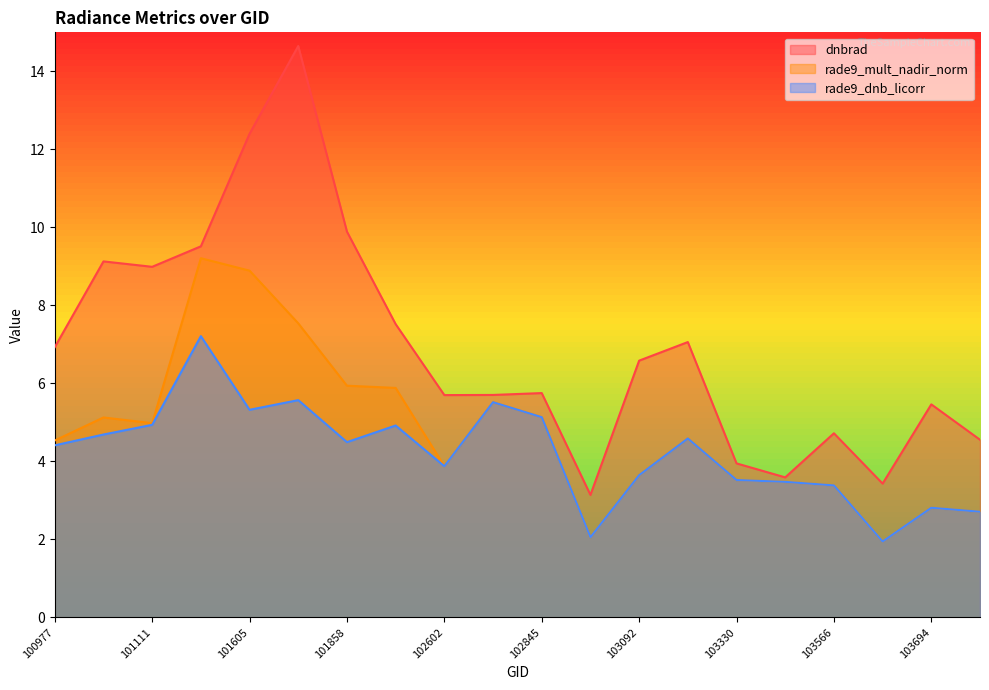

What are all the series names shown in the legend?

dnbrad, rade9_mult_nadir_norm, rade9_dnb_licorr